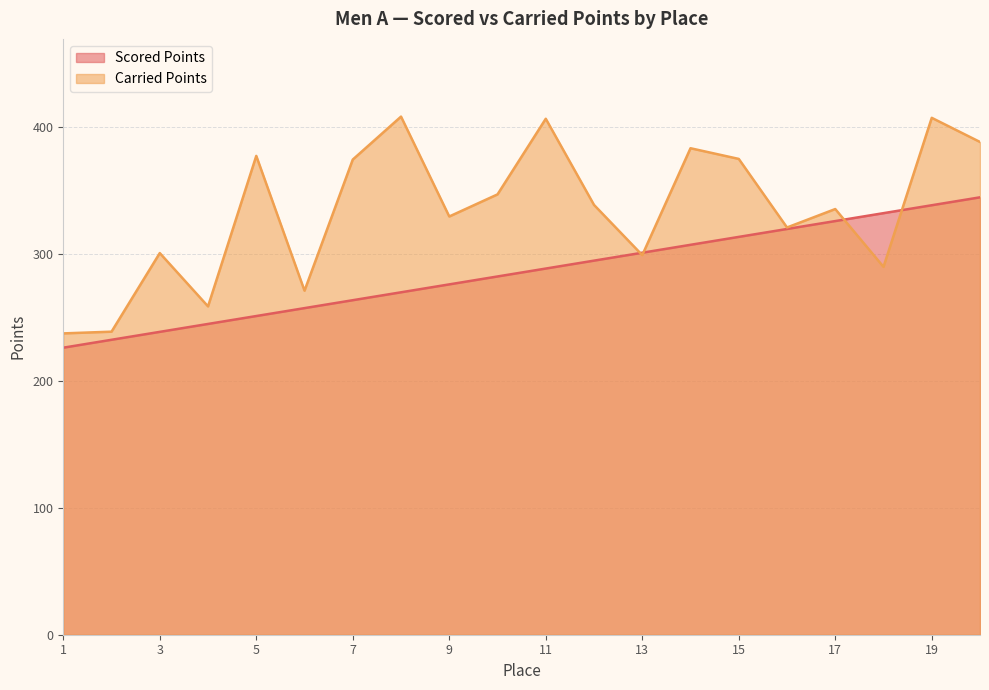

List the series in order of their overall mean, highest first.

Carried Points, Scored Points